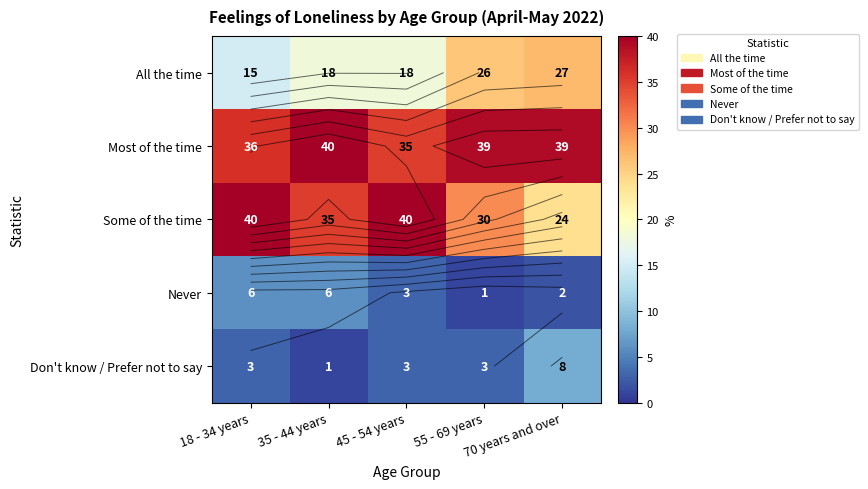

What is the maximum value for Never?

6